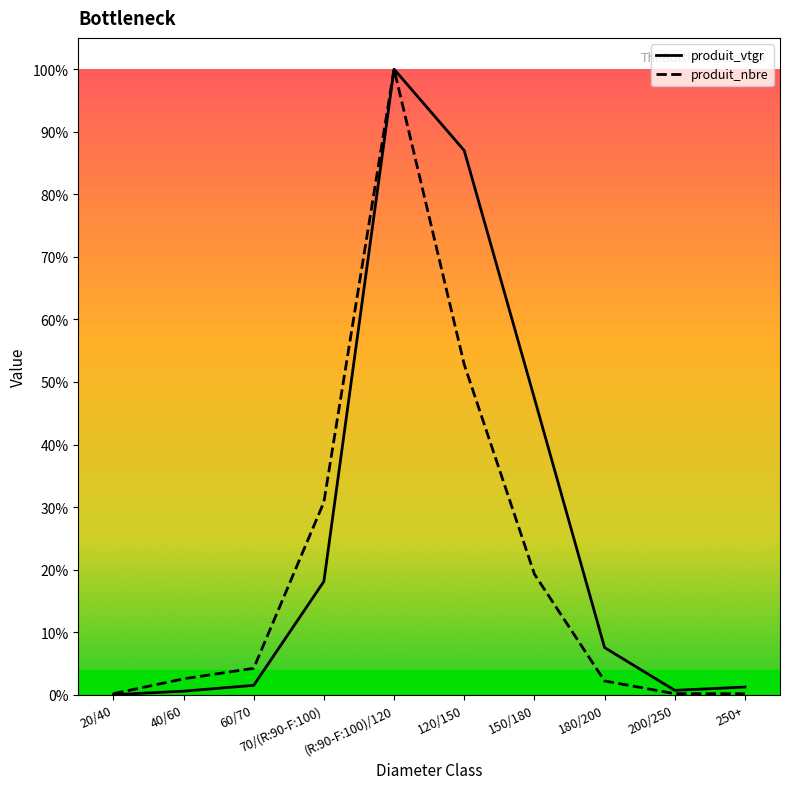

Which category has the highest value in the produit_nbre series?

(R:90-F:100)/120